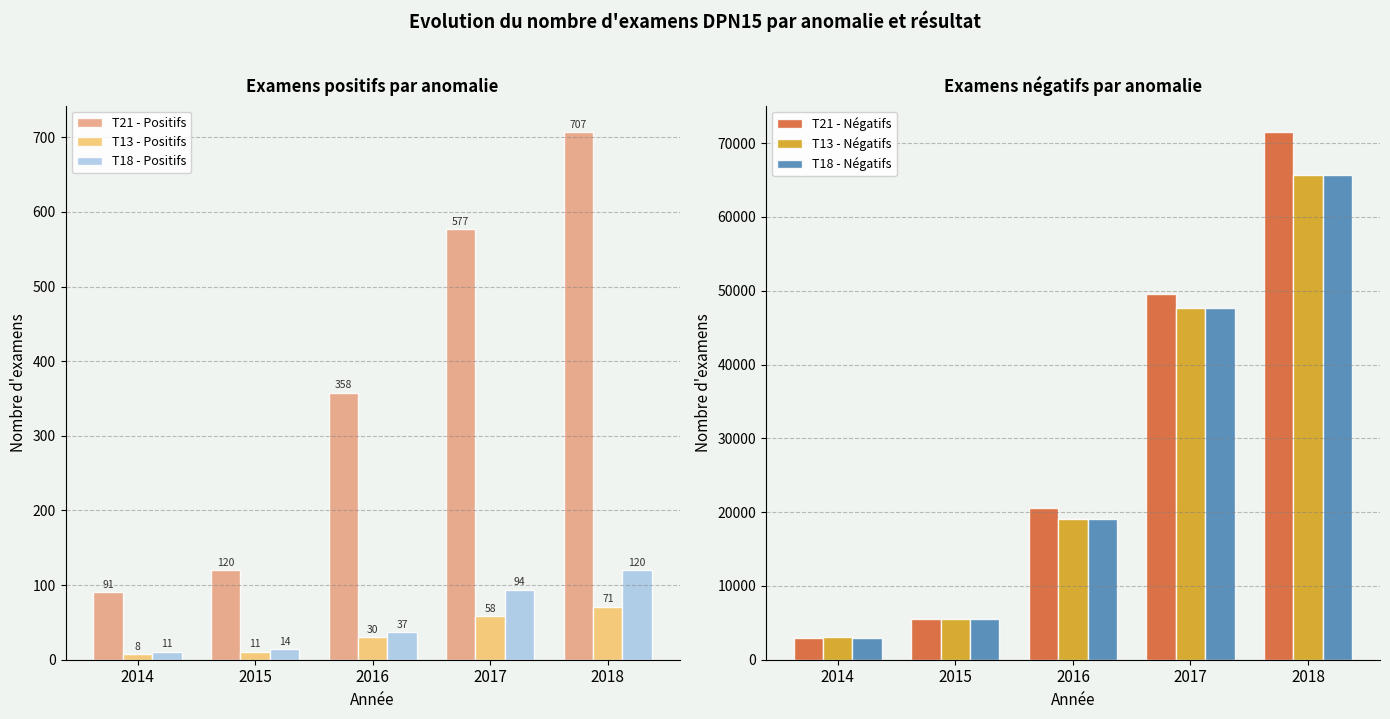

The value of T21 - Positifs at 2014 is 91. True or false?

True